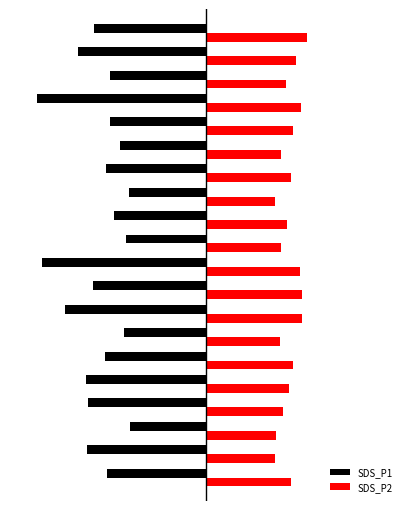

What is the sum of all SDS_P1 values?

-81.0